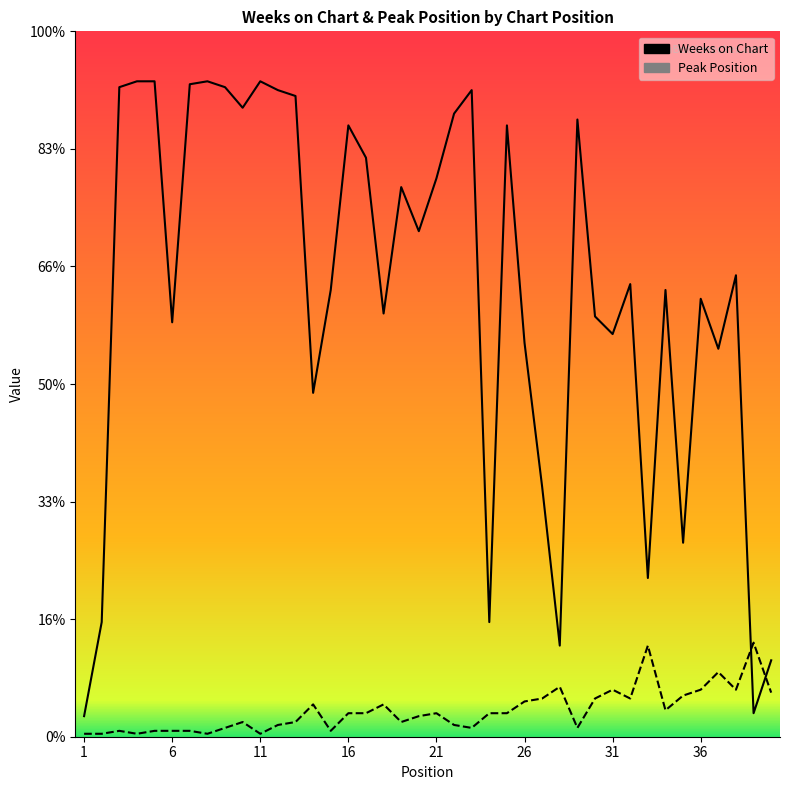

The value of Peak Position at 11 is 1. True or false?

False